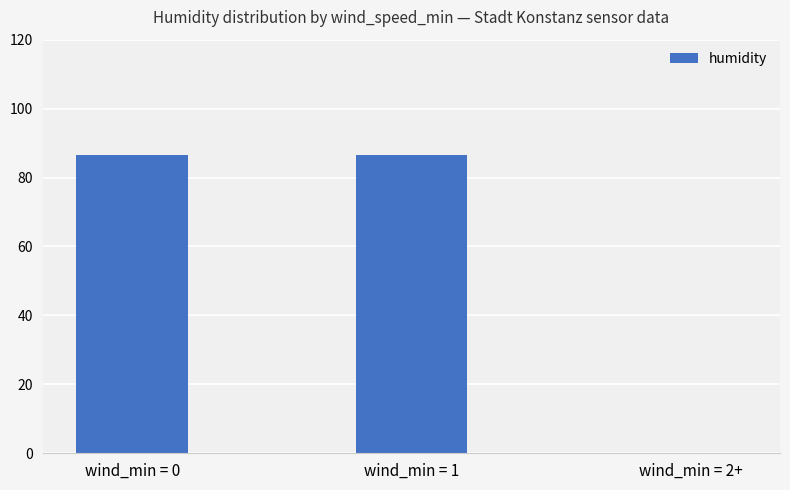

What is the change in value from wind_min = 1 to wind_min = 2+?

-86.4